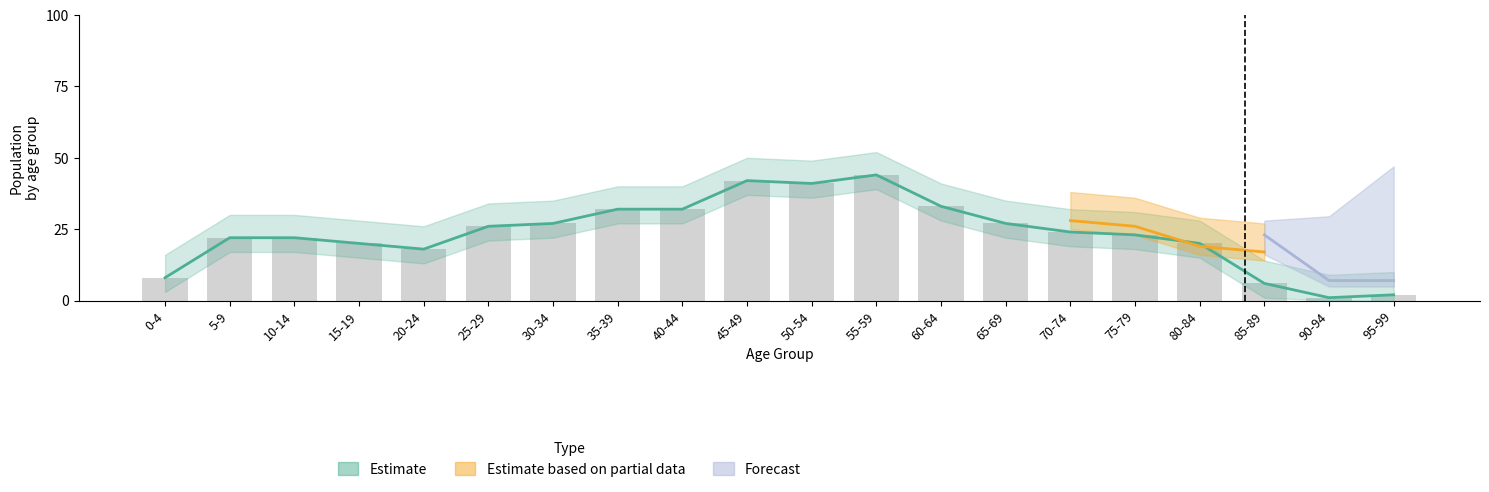

What position from the left is 55-59?

12